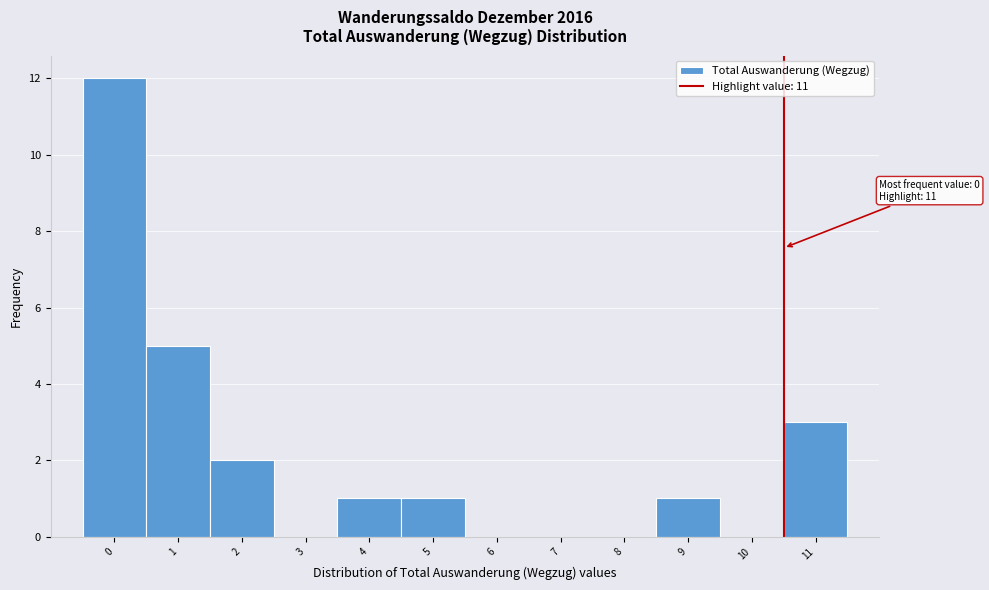

Reading left to right, list all the values displayed in this chart.

0=12	1=5	2=2	3=0	4=1	5=1	6=0	7=0	8=0	9=1	10=0	11=3